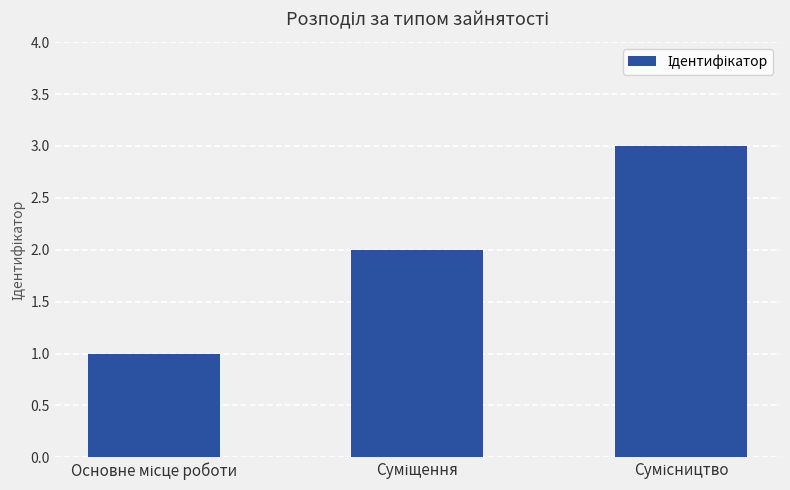

What is the greatest value displayed?

3